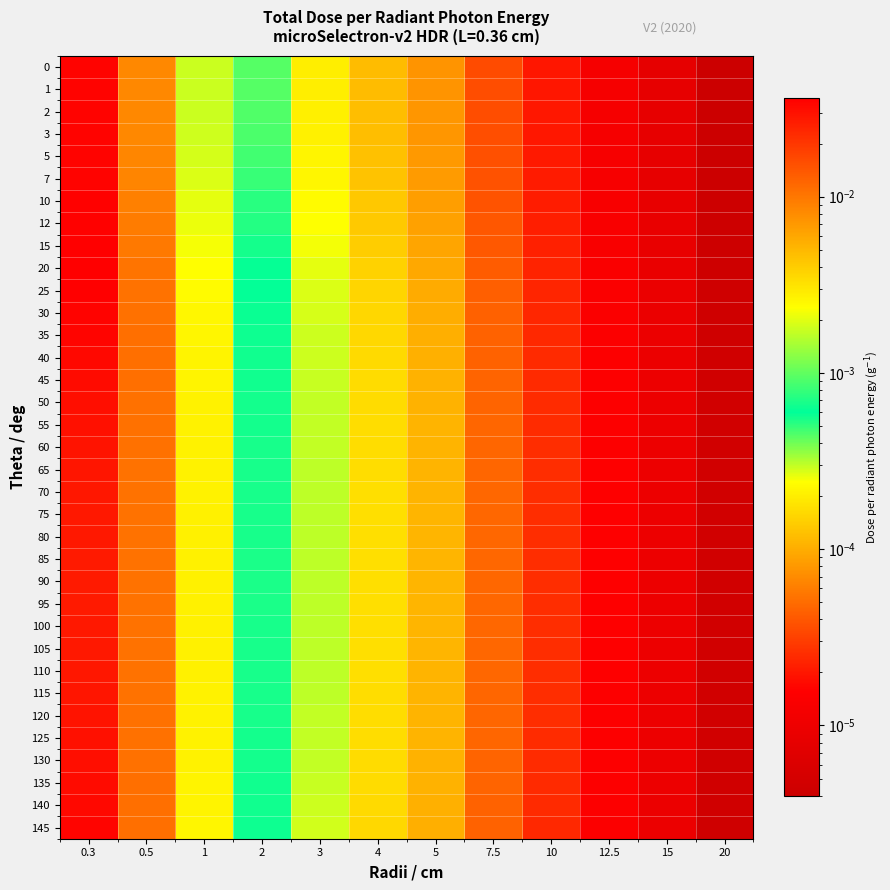

At 2, list the series in order from smallest to largest.

0, 1, 2, 3, 5, 7, 10, 12, 15, 20, 25, 30, 145, 35, 140, 40, 135, 45, 130, 50, 125, 55, 120, 60, 65, 115, 70, 110, 105, 75, 80, 100, 85, 95, 90